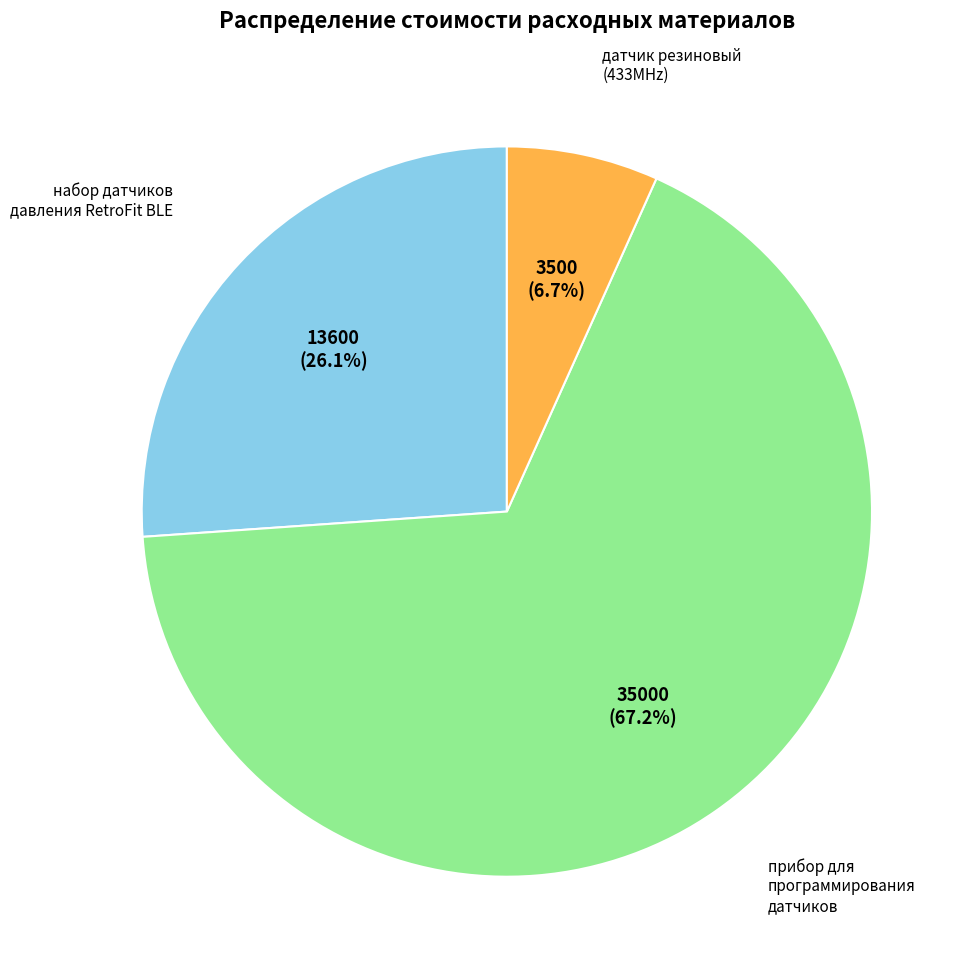

Is there a majority slice in this chart?

Yes